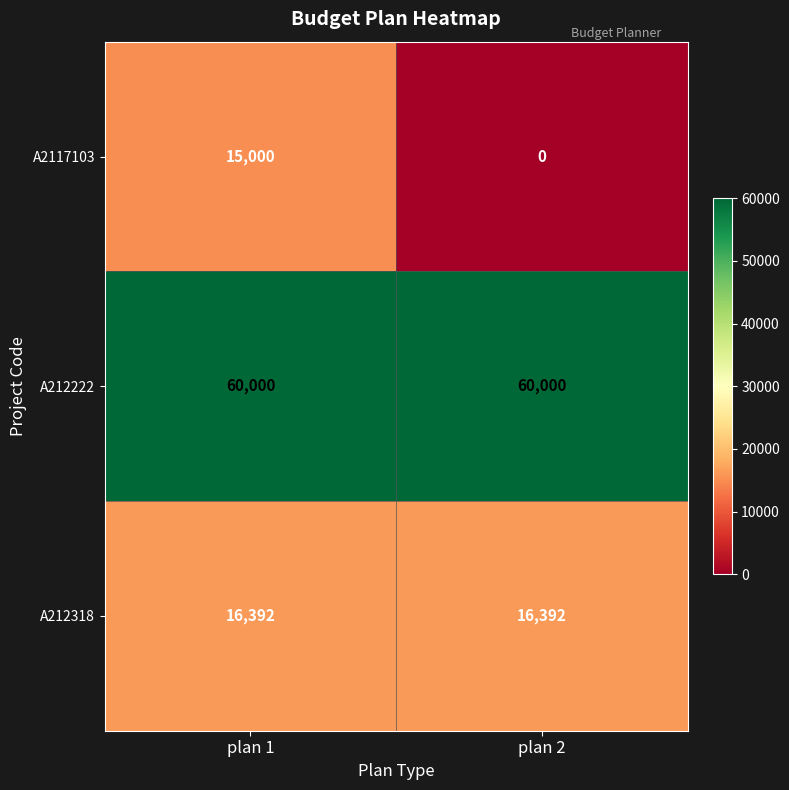

What is the average value of the A212222 series?

60000